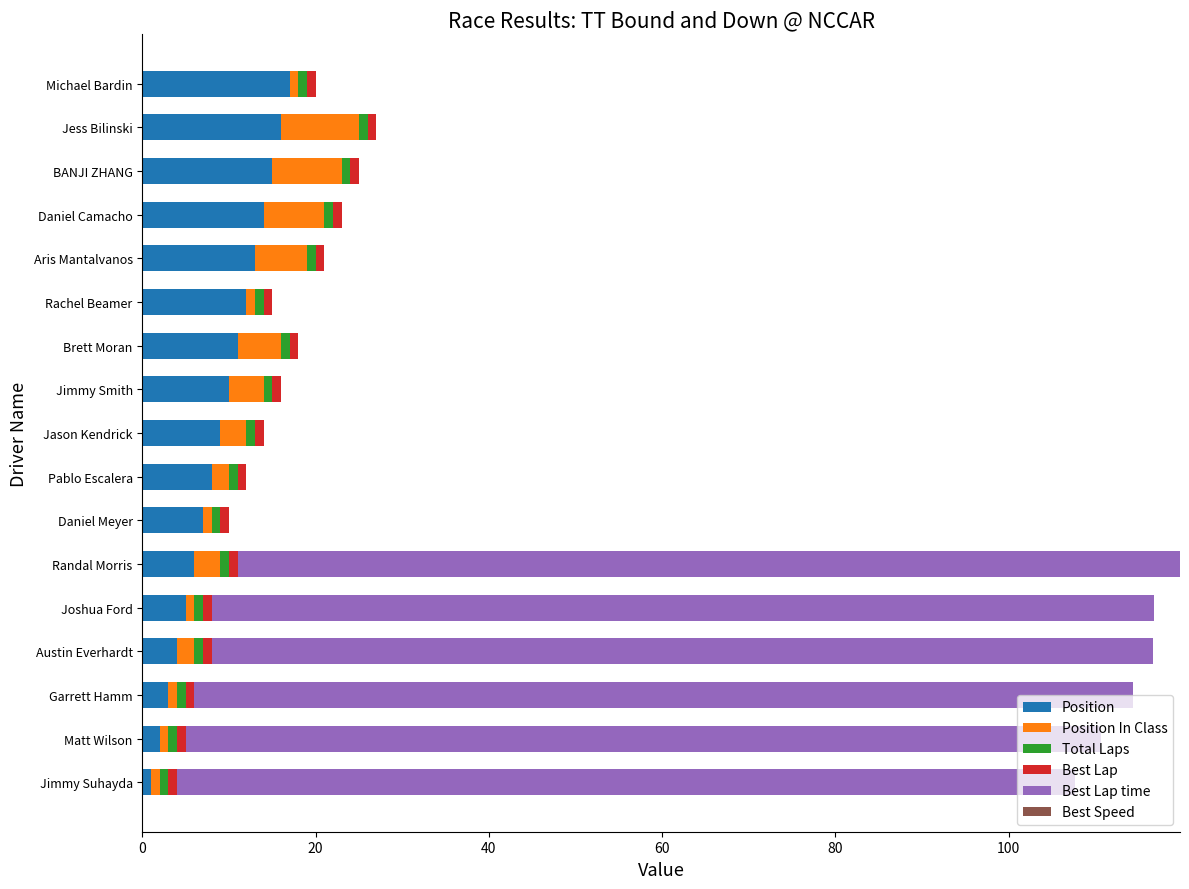

Count the number of data series in this chart.

5